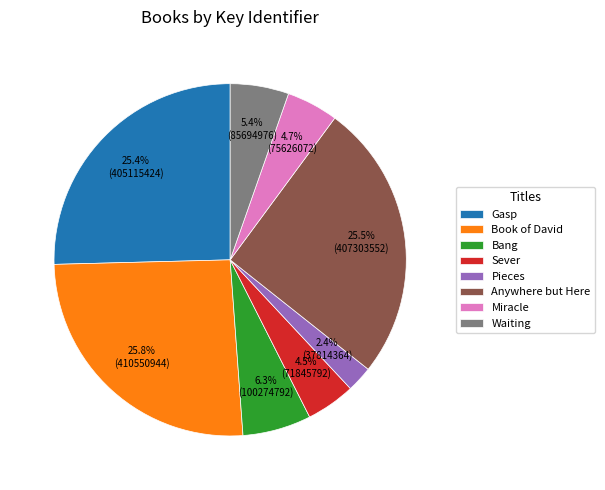

To the nearest percent, what is the difference between the largest and smallest slice percentages?

23%